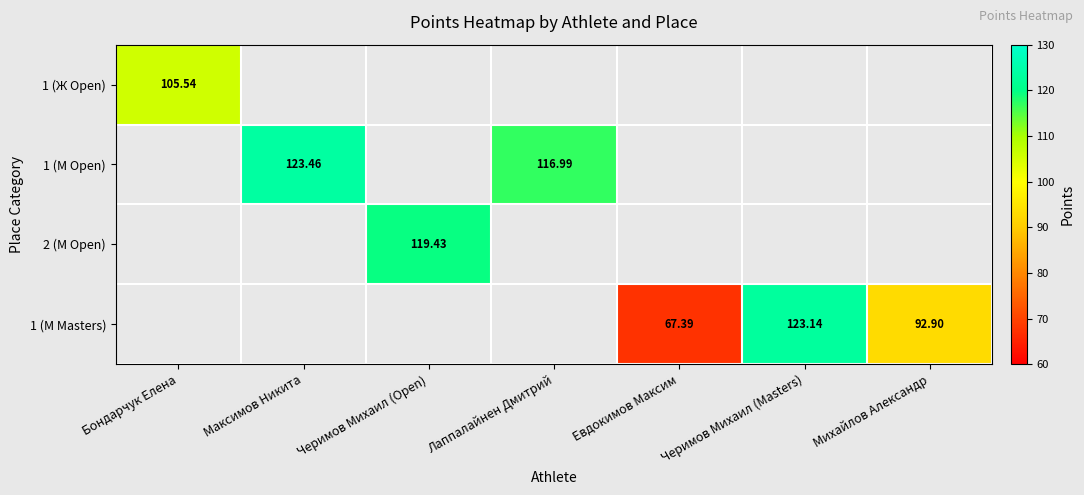

How many values in 1 (М Open) are above zero?

2